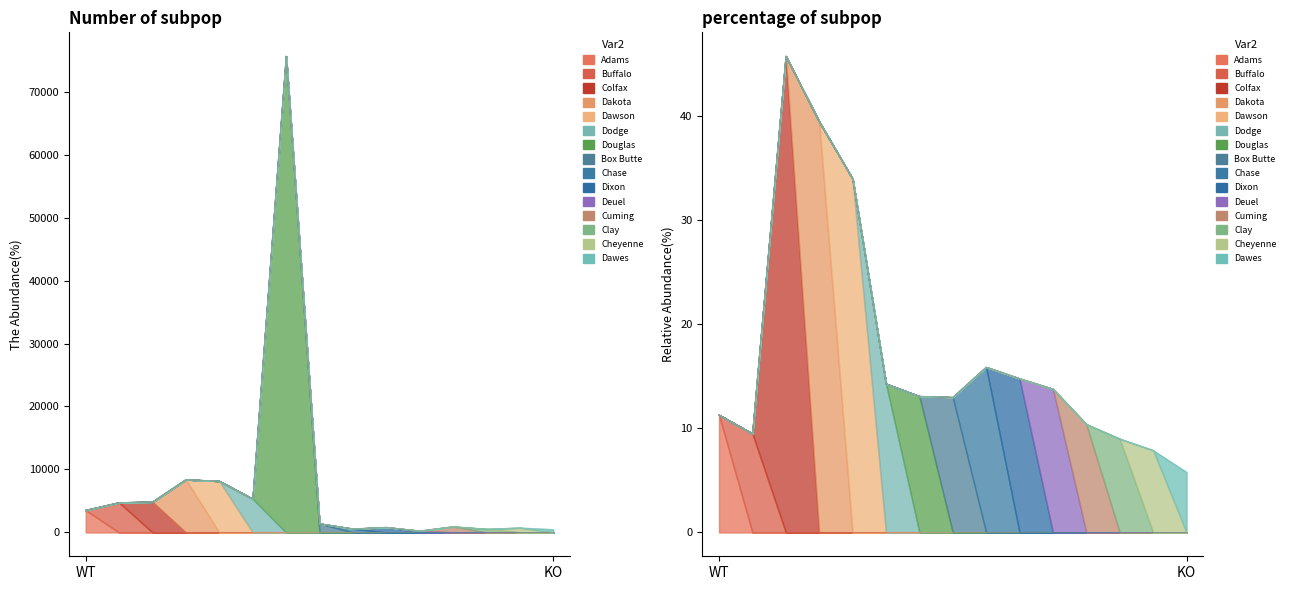

True or false: Percent and Adams cross at least once.

False